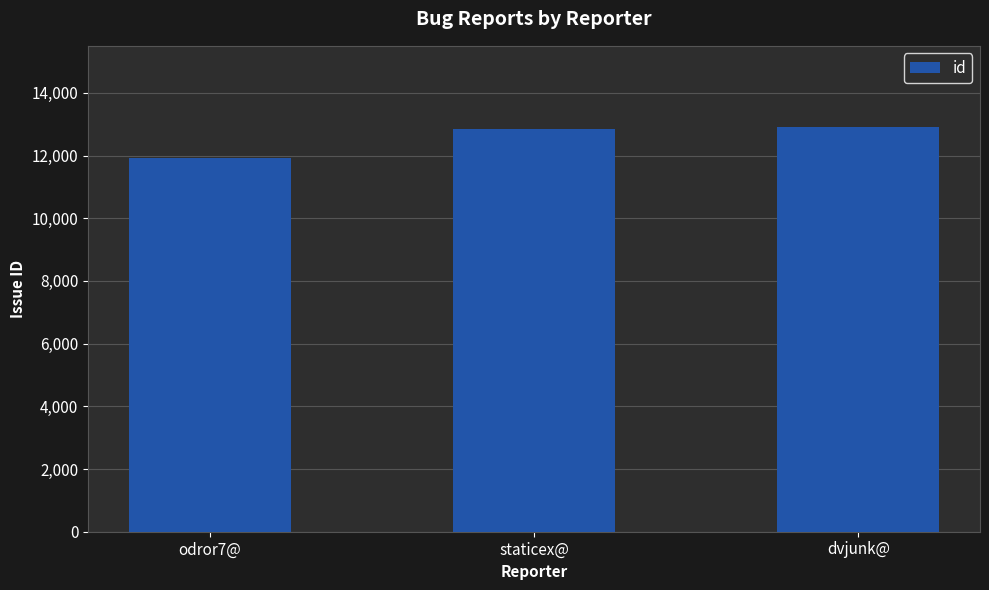

What is the difference between the maximum and second lowest values?

72